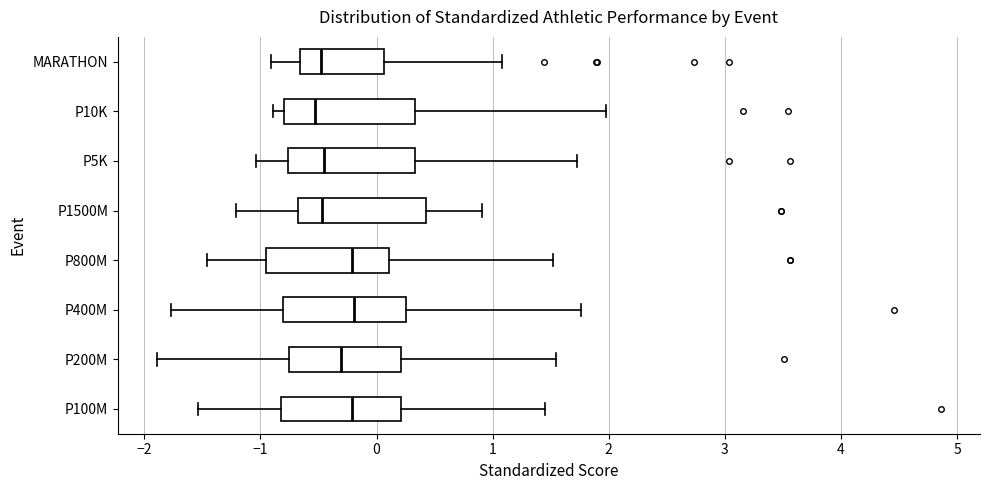

Reading bottom to top, read every box against the x-axis: the position of its median line, the range the box covers, and the ends of its whiskers. The values are not printed on the chart, so give them approximately, as read against the axis.

P100M: median -0.2, box -0.8 to 0.2, whiskers -1.5 to 1.5
P200M: median -0.3, box -0.8 to 0.2, whiskers -1.9 to 1.6
P400M: median -0.2, box -0.8 to 0.3, whiskers -1.8 to 1.8
P800M: median -0.2, box -1.0 to 0.1, whiskers -1.5 to 1.5
P1500M: median -0.5, box -0.7 to 0.4, whiskers -1.2 to 0.9
P5K: median -0.5, box -0.8 to 0.3, whiskers -1.0 to 1.7
P10K: median -0.5, box -0.8 to 0.3, whiskers -0.9 to 2.0
MARATHON: median -0.5, box -0.7 to 0.1, whiskers -0.9 to 1.1